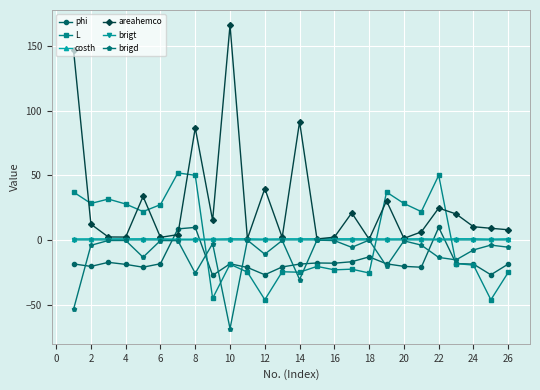

What are all the series names shown in the legend?

phi, L, costh, areahemco, brigt, brigd